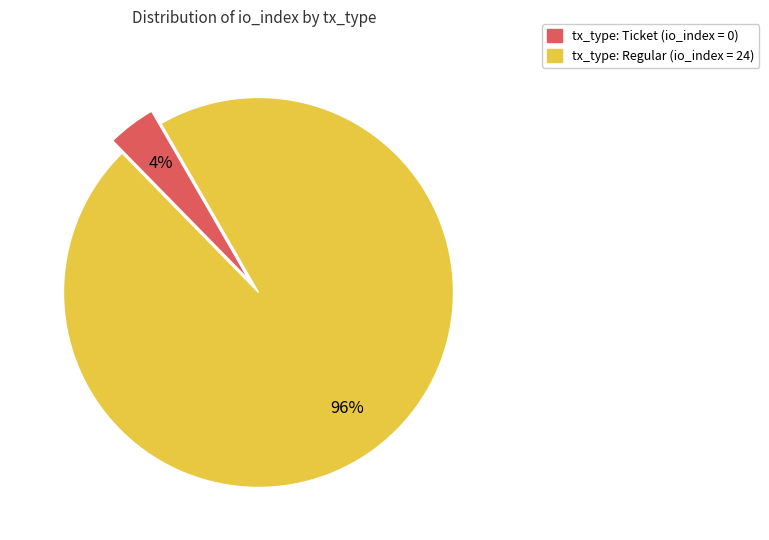

To the nearest percent, what is the difference between the largest and smallest slice percentages?

92%